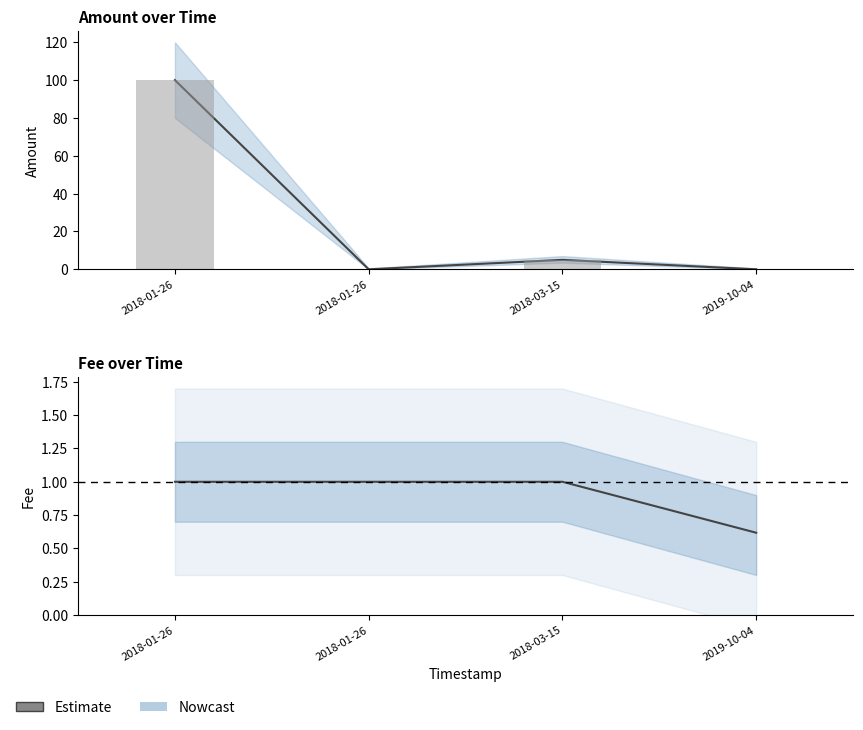

Approximately how many times larger is the value at 2018-01-26 compared to 2018-03-15?

1.0